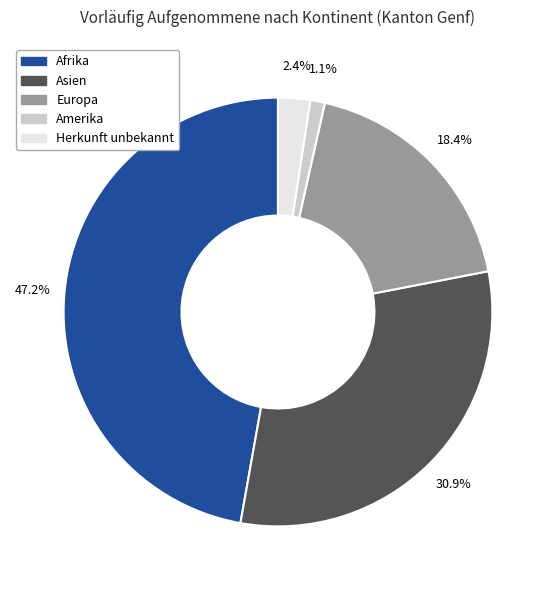

Combined, do Europa and Amerika account for over 50%?

No